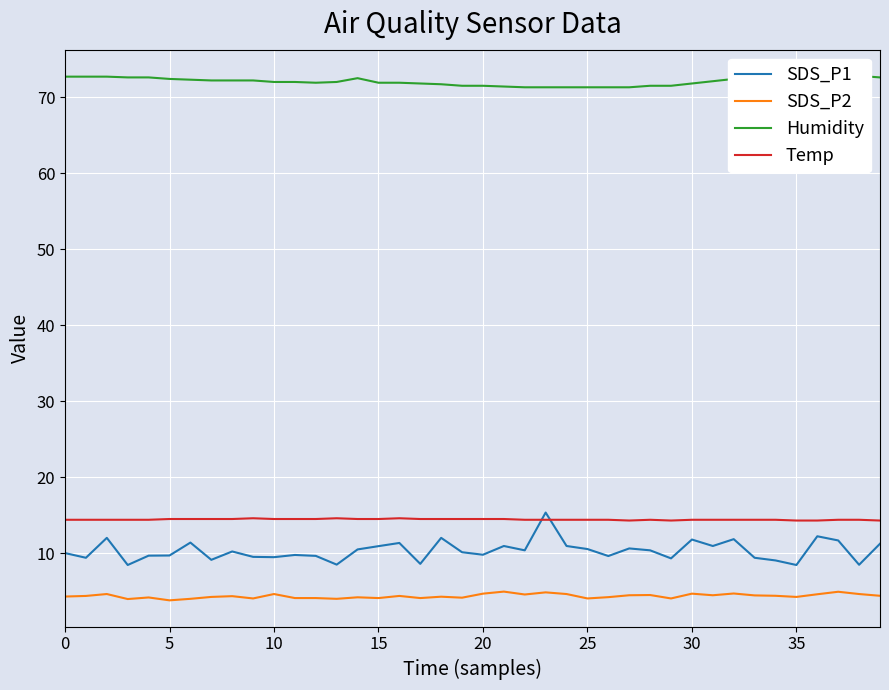

True or false: SDS_P1 has a value of 4.7 at 35.

False